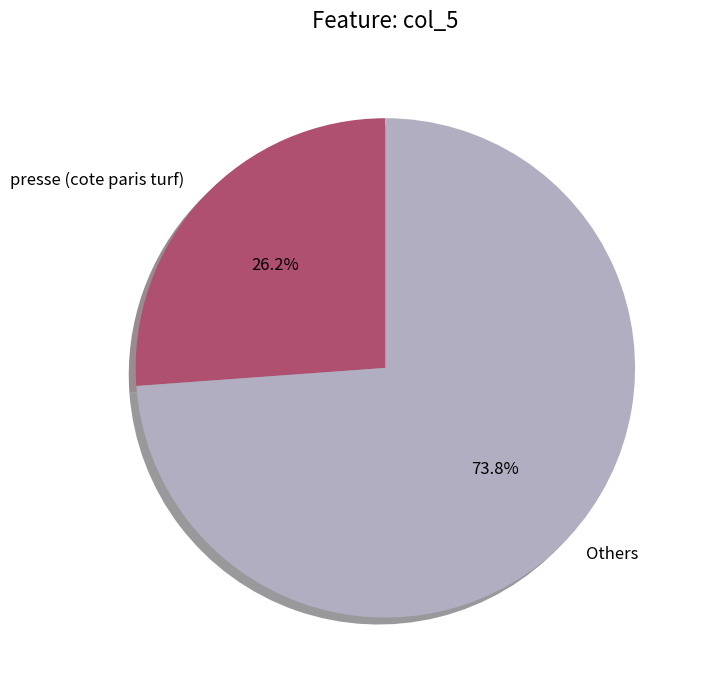

Rank the categories by value from highest to lowest.

Others, presse (cote paris turf)